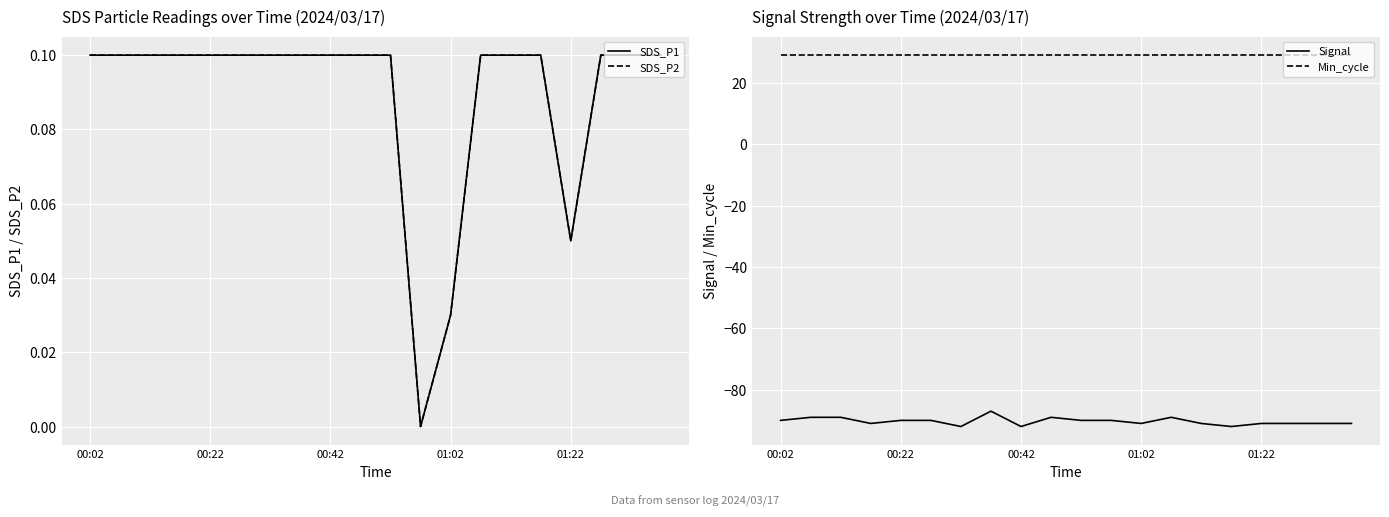

True or false: Min_cycle and SDS_P1 intersect in this chart.

False